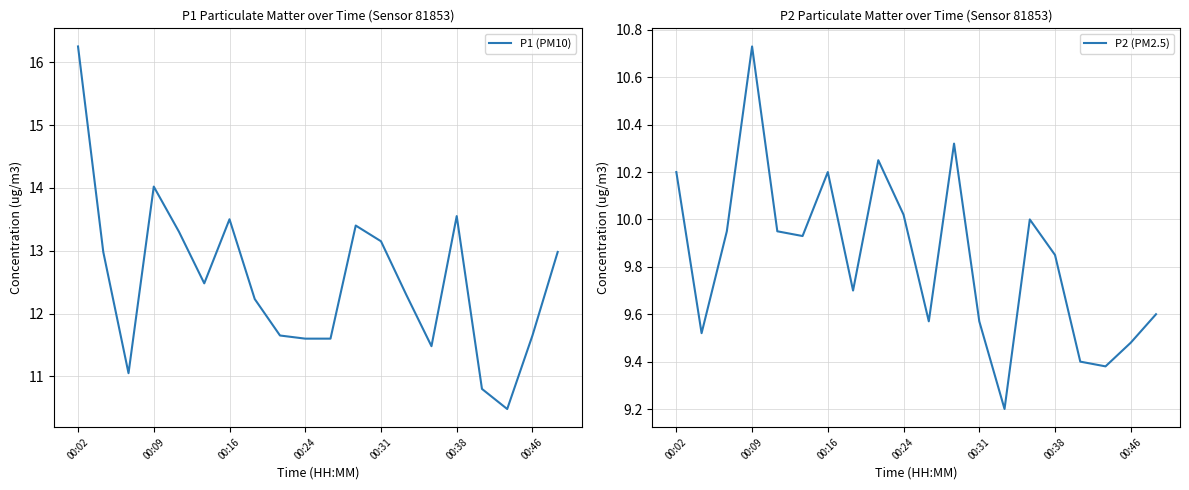

Reading left to right, what are all the values shown in this chart?

P1 (PM10): 16.2	13.0	11.1	14.0	13.3	12.5	13.5	12.2	11.7	11.6	11.6	13.4	13.2	12.3	11.5	13.6	10.8	10.5	11.7	13.0
P2 (PM2.5): 10.2	9.5	9.9	10.7	9.9	9.9	10.2	9.7	10.2	10.0	9.6	10.3	9.6	9.2	10.0	9.8	9.4	9.4	9.5	9.6